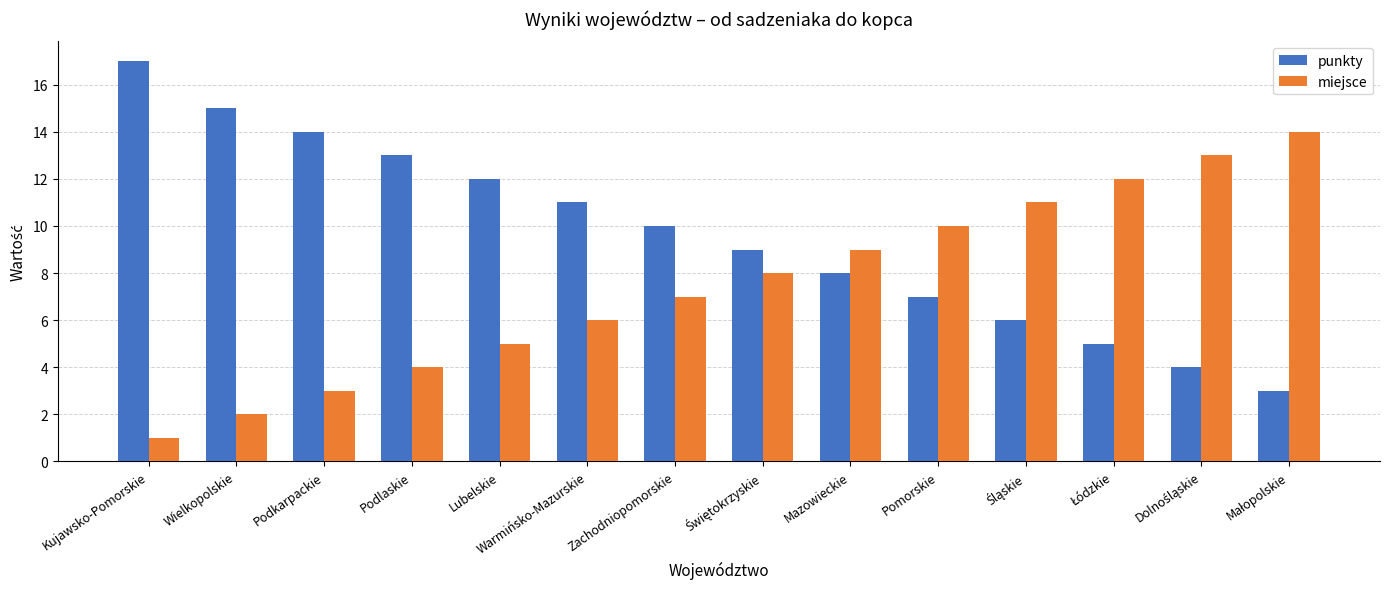

What is the spread (max minus min) of values at Zachodniopomorskie?

3